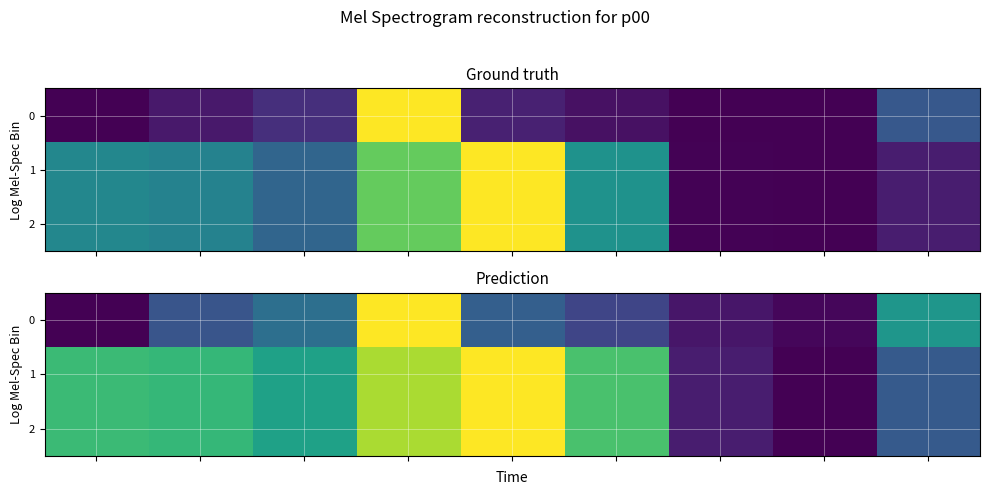

List the series in order of their peak value, highest first.

0, 1, 2